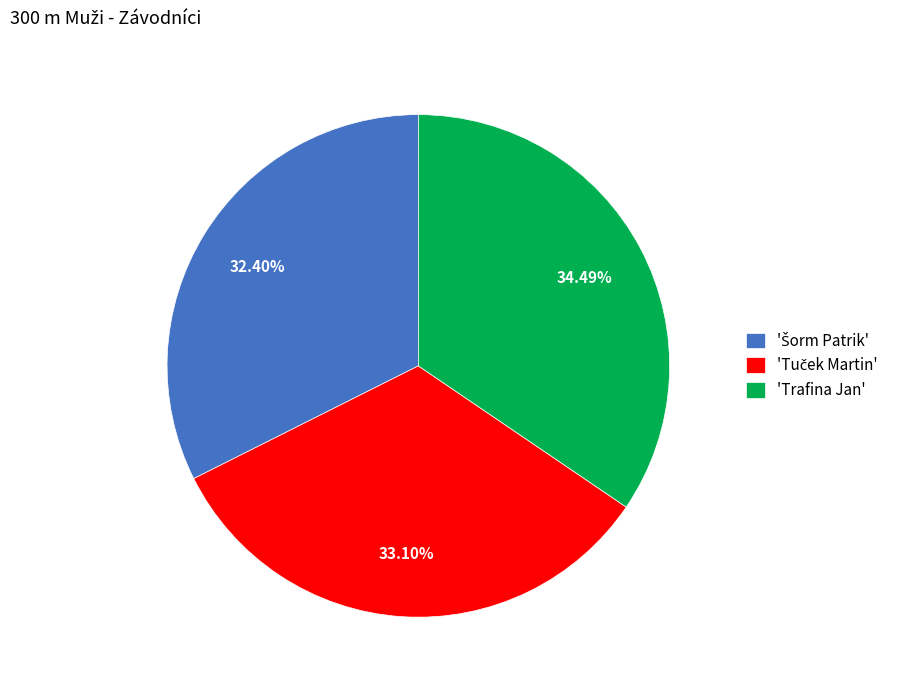

What is the largest slice in the pie chart?

'Trafina Jan'